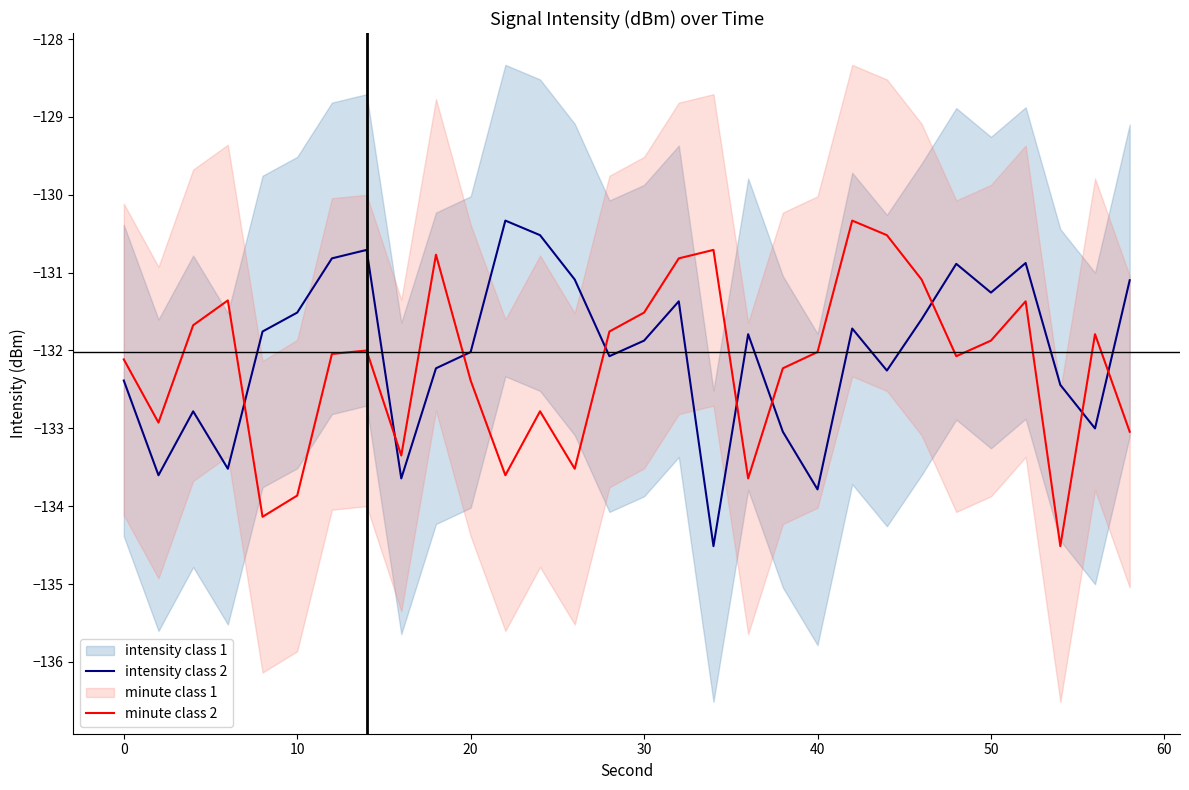

At how many categories does at least one series exceed -131?

11